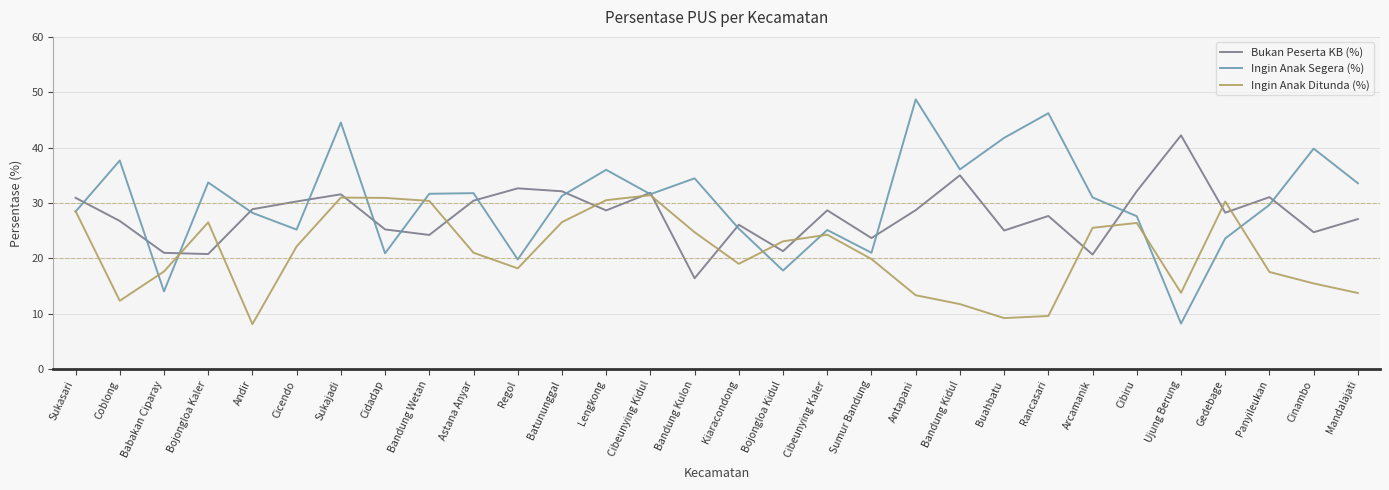

Between Babakan Ciparay and Panyileukan, which series saw the biggest shift?

Ingin Anak Segera (%)